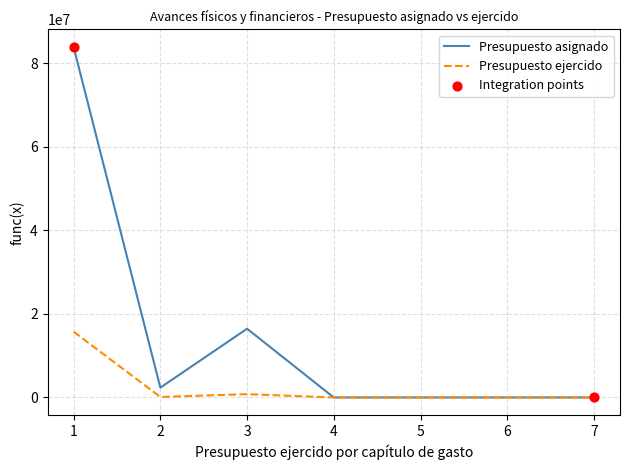

Which series has the largest total across all categories?

Presupuesto asignado